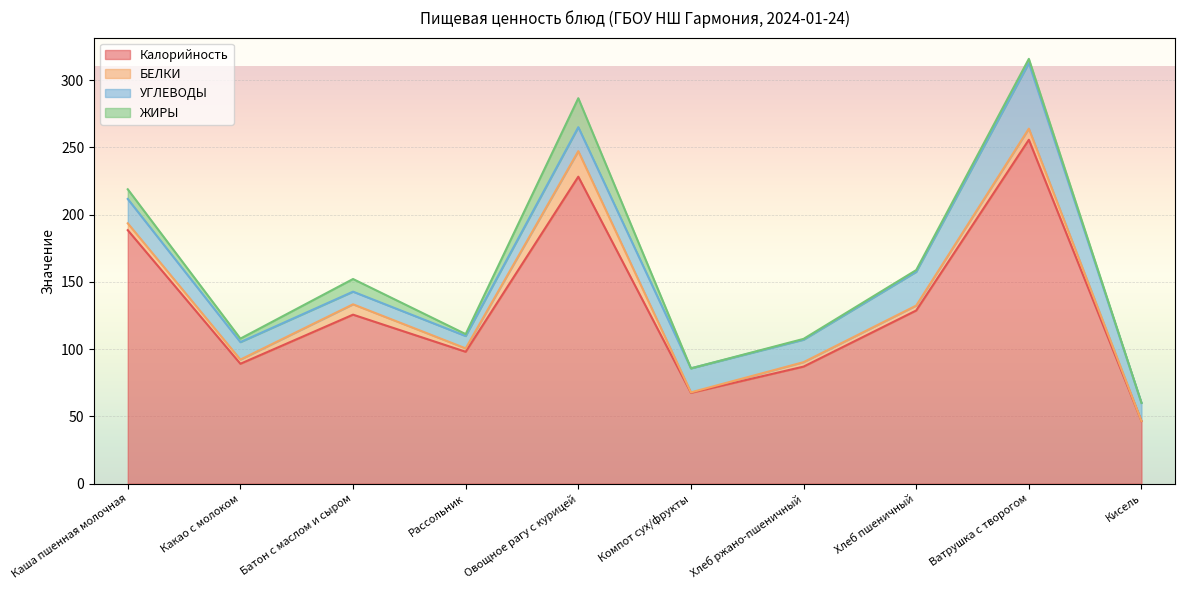

What is the difference between the maximum and second lowest values in the УГЛЕВОДЫ series?

39.4